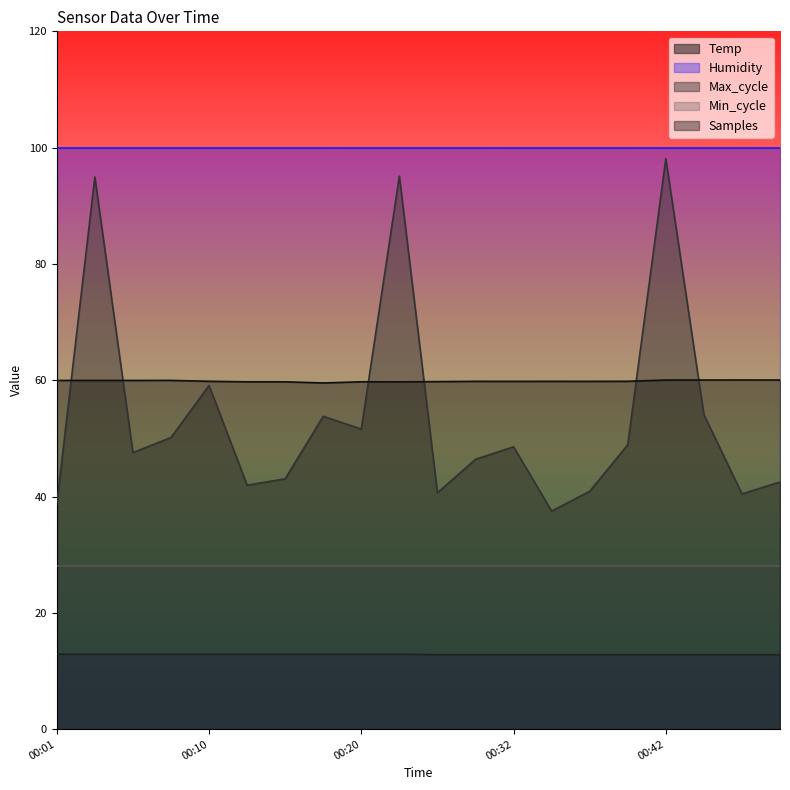

Count the Temp values in the range 12 to 13.

20